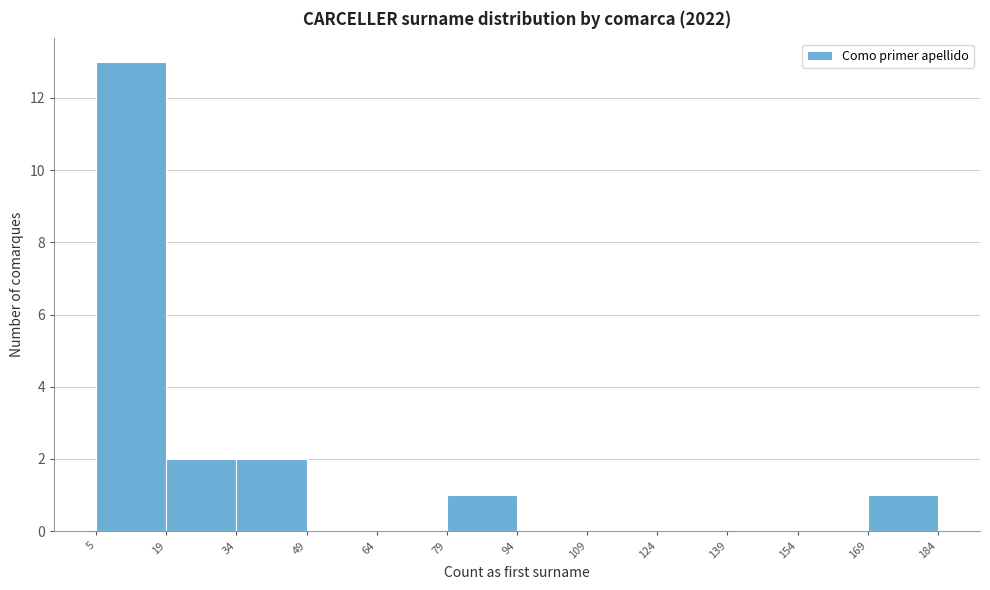

Reading left to right, transcribe this chart: for each bar, give the range it covers on the x-axis and its height. The values are not printed on the chart, so give them approximately, as read against the axis.

5 to 19: 13
19 to 34: 2
34 to 49: 2
49 to 64: 0
64 to 79: 0
79 to 94: 1
94 to 109: 0
109 to 124: 0
124 to 139: 0
139 to 154: 0
154 to 169: 0
169 to 184: 1